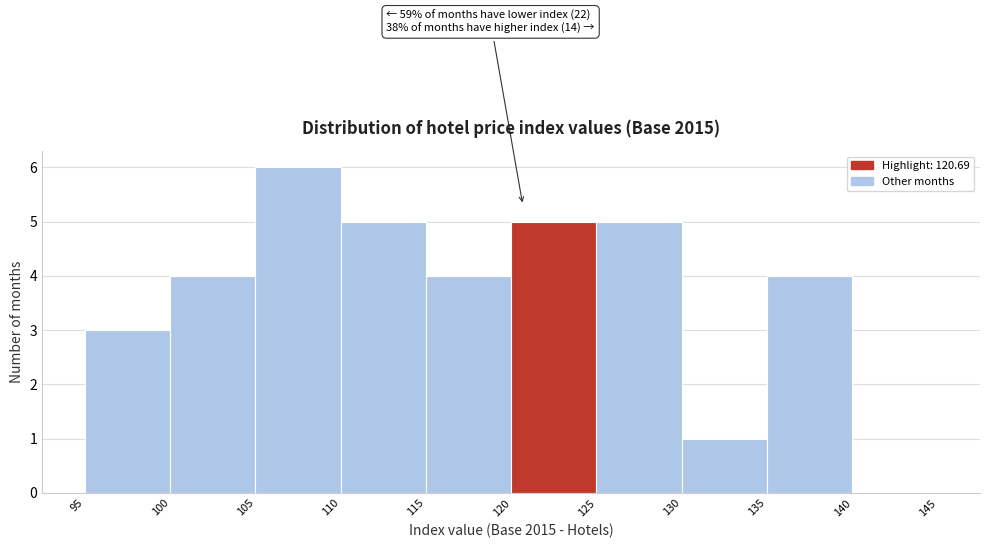

Which range on the x-axis has the tallest bar?

105 to 110